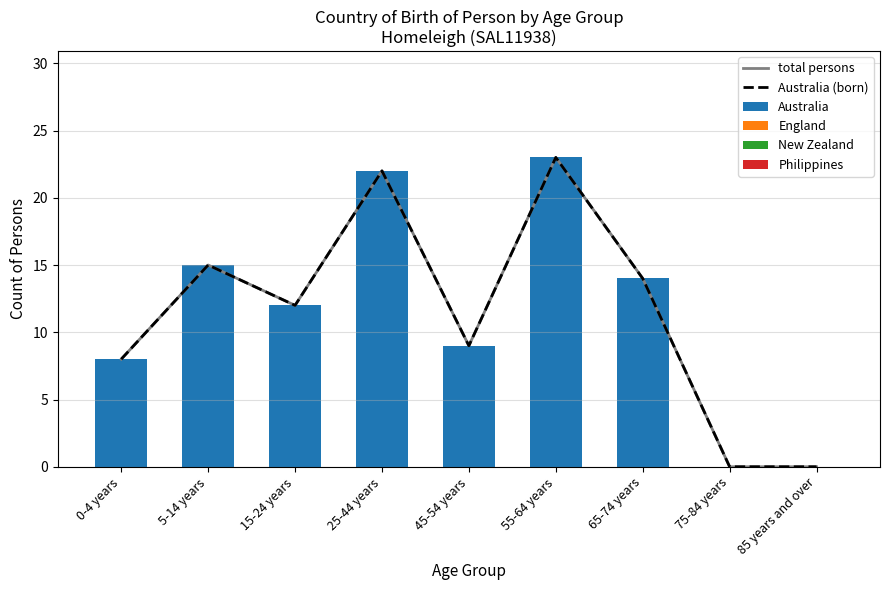

Which category has the highest value in the total persons series?

55-64 years